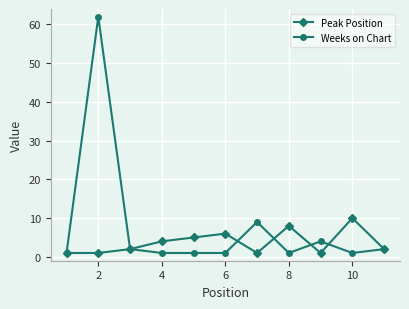

How many Peak Position values are between 1 and 6?

9